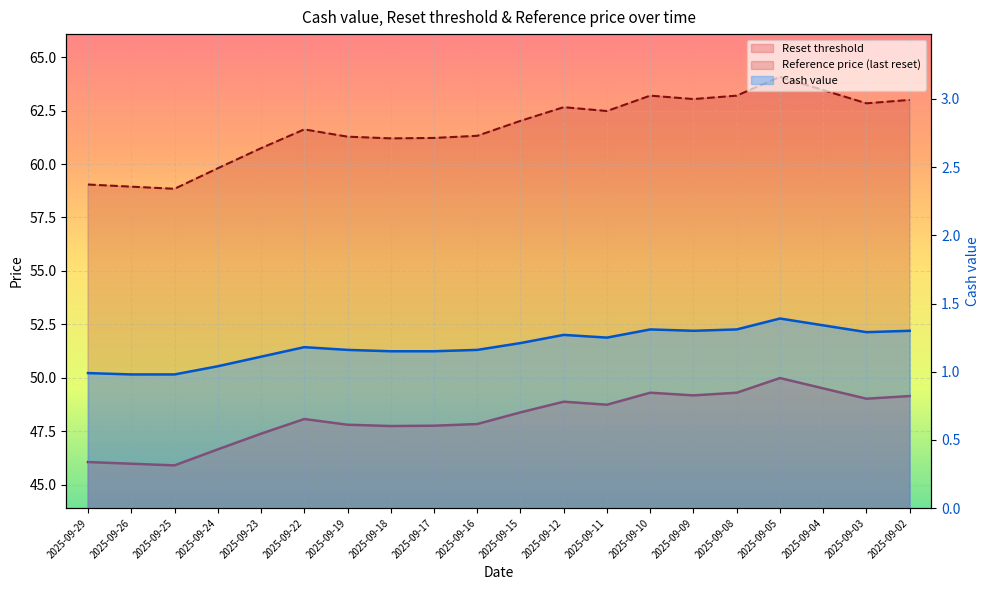

At 2025-09-11, list the series in order from largest to smallest.

Reference price (last reset), Reset threshold, Cash value